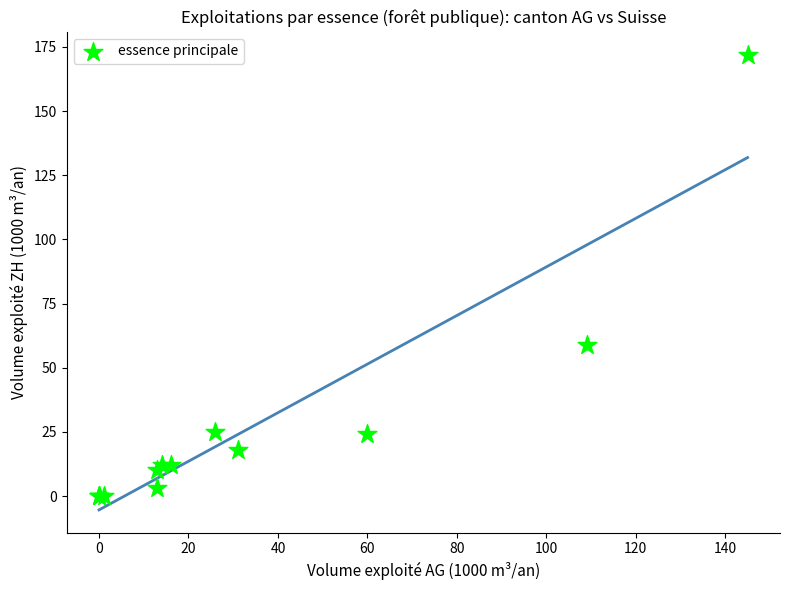

What Y value in the scatter plot is closest to 86?

59